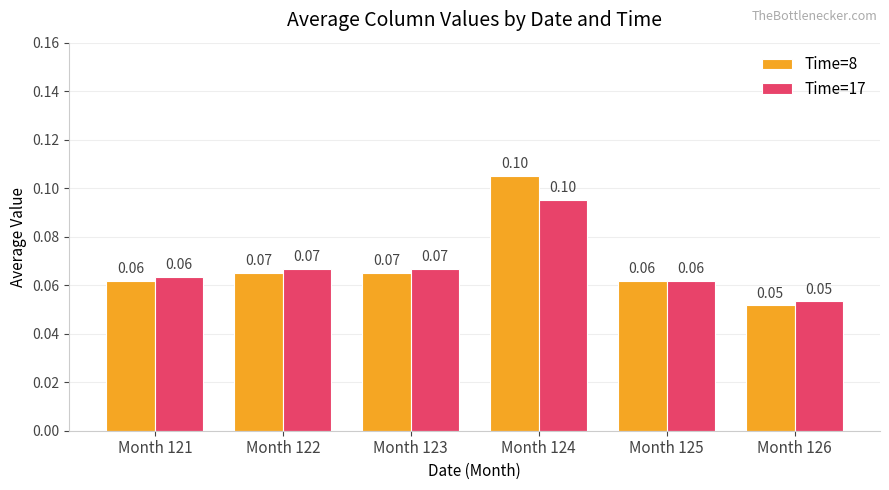

How many categories are shown in the chart?

6